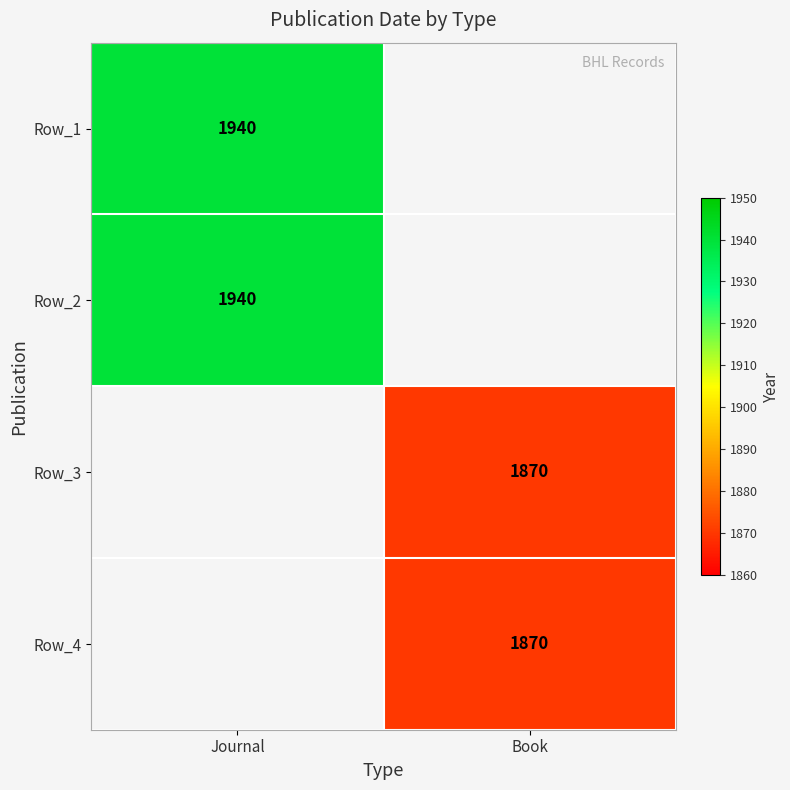

True or false: Row_4 has a value of 1870 at Book.

True